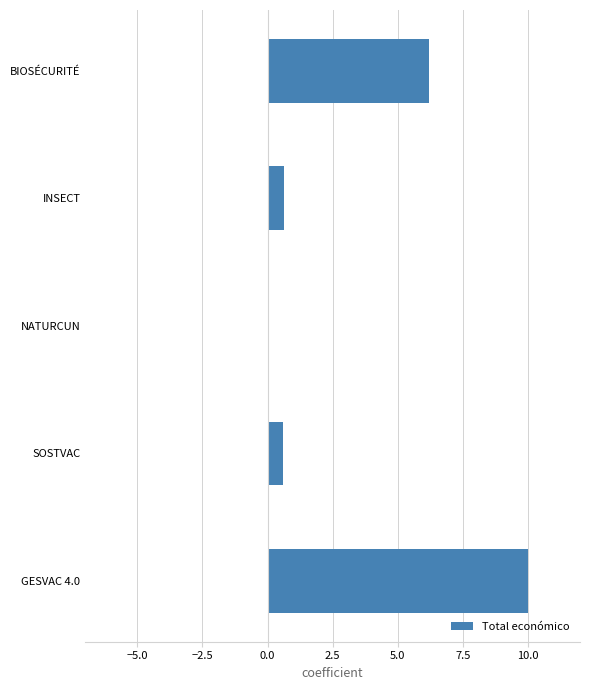

What is the sum of all values?

17.5